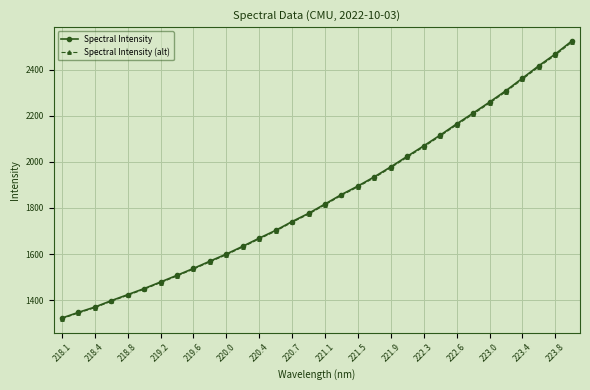

True or false: Spectral Intensity and Spectral Intensity (alt) intersect in this chart.

False